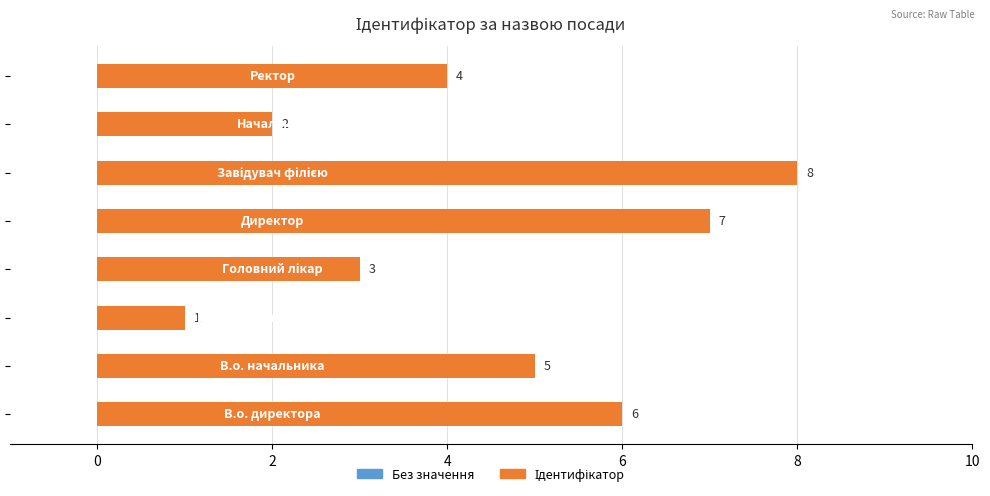

What is the difference between the second highest and second lowest values?

5